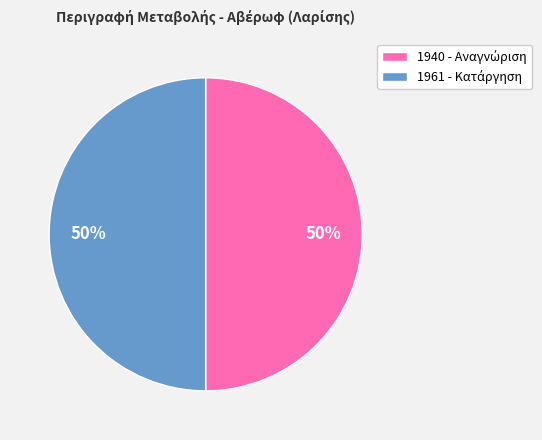

How many segments does this pie chart have?

2